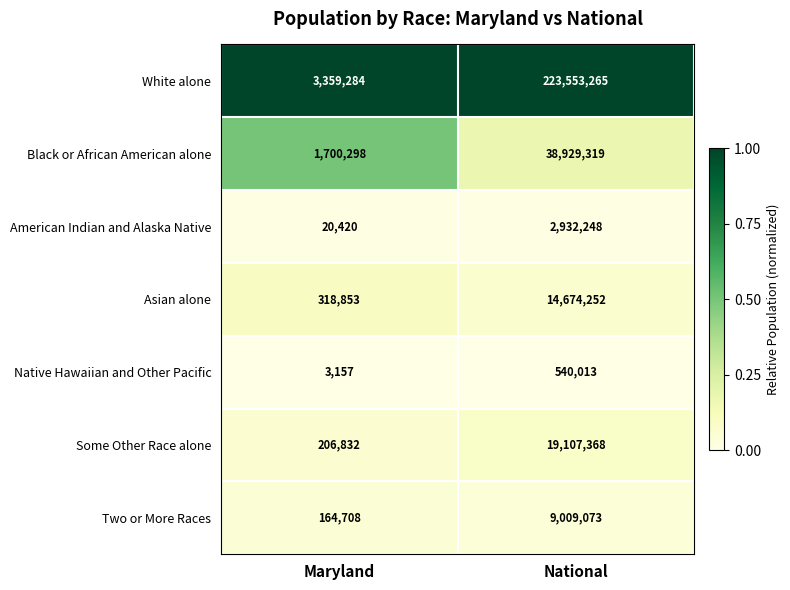

At National, list the series in order from smallest to largest.

Native Hawaiian and Other Pacific, American Indian and Alaska Native, Two or More Races, Asian alone, Some Other Race alone, Black or African American alone, White alone